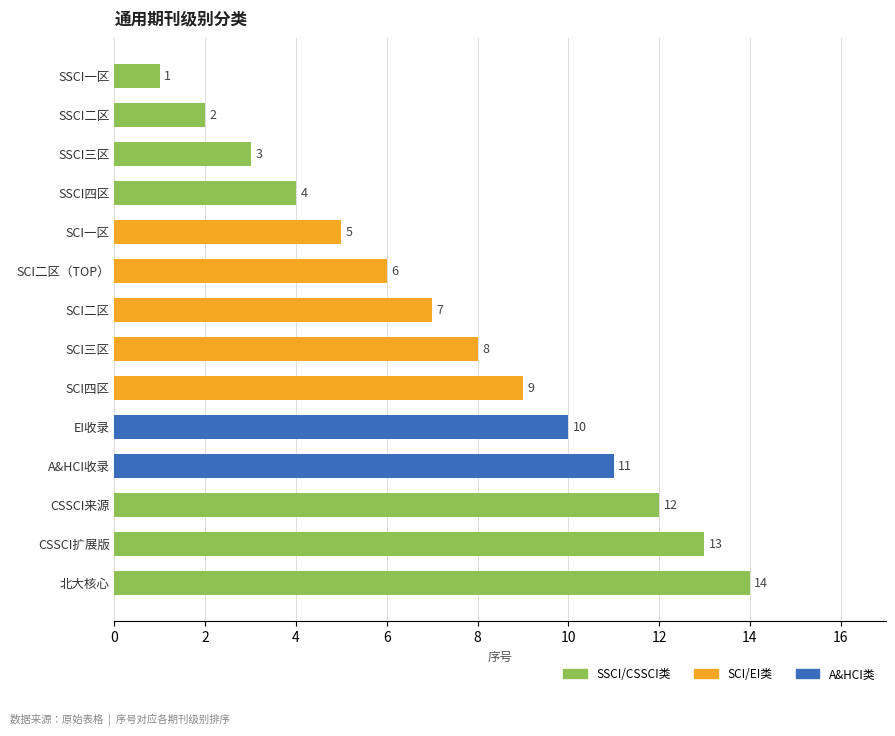

Which label corresponds to the smallest value in the chart?

SSCI一区